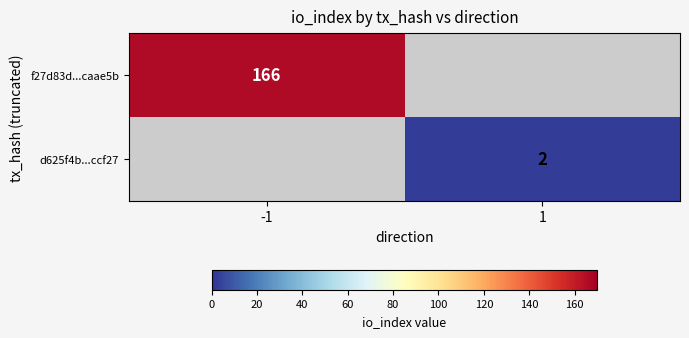

Is the value of d625f4b...ccf27 at 1 greater than the value of f27d83d...caae5b at -1?

No